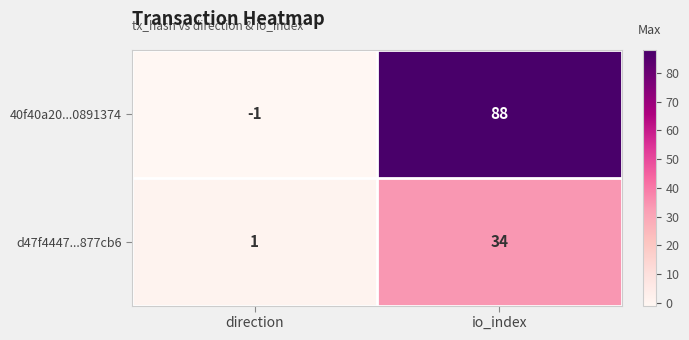

At how many categories does at least one series exceed 76?

1